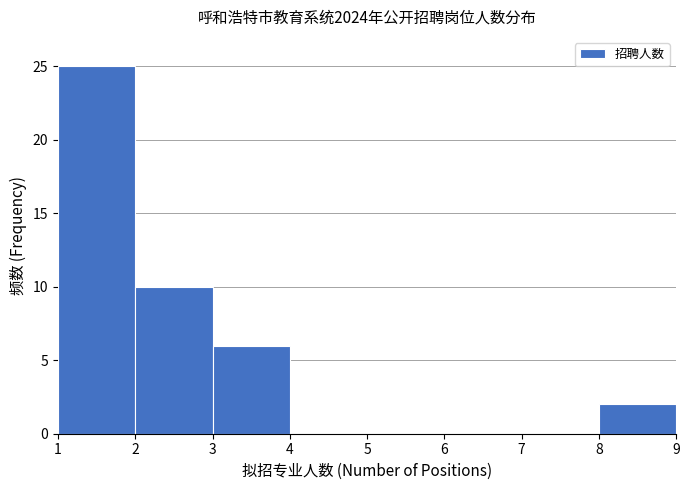

Reading left to right, transcribe this chart: for each bar, give the range it covers on the x-axis and its height. The values are not printed on the chart, so give them approximately, as read against the axis.

1 to 2: 25
2 to 3: 10
3 to 4: 6
4 to 5: 0
5 to 6: 0
6 to 7: 0
7 to 8: 0
8 to 9: 2